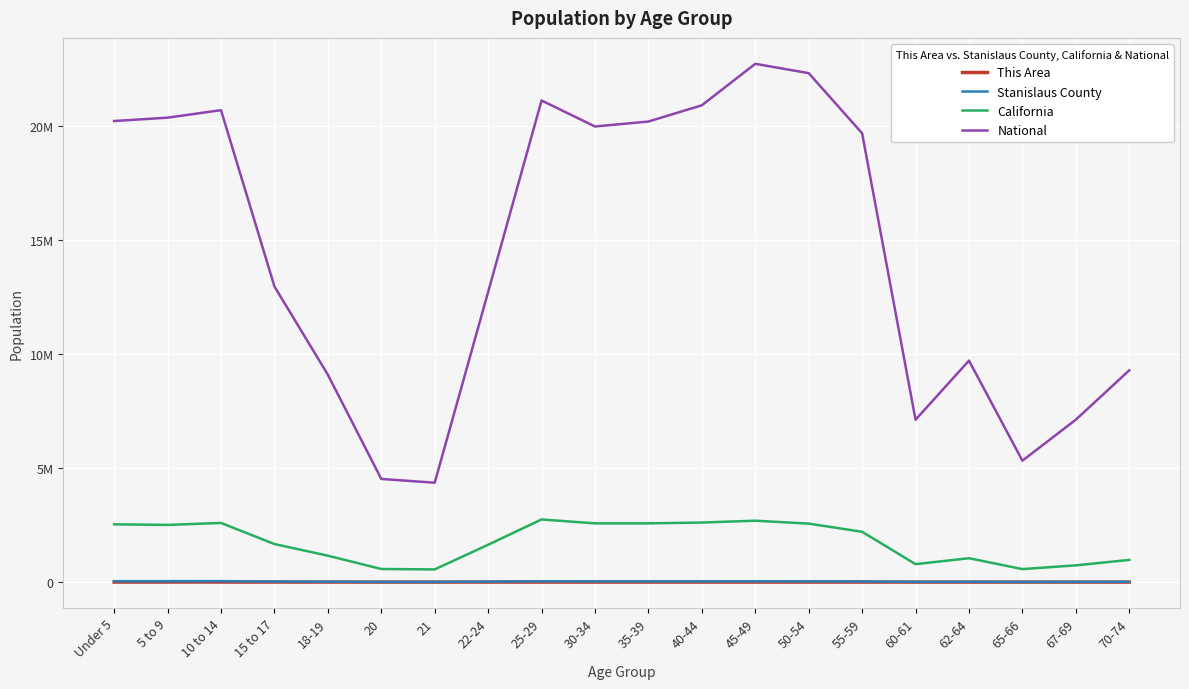

How many interior local peaks does the Stanislaus County series have?

4